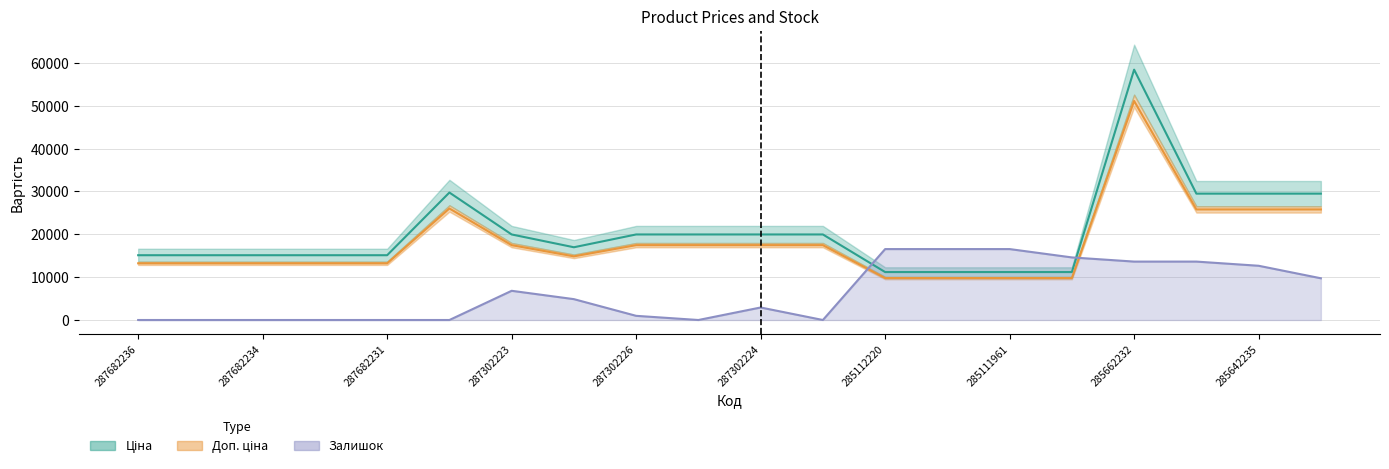

Count the number of data series in this chart.

3